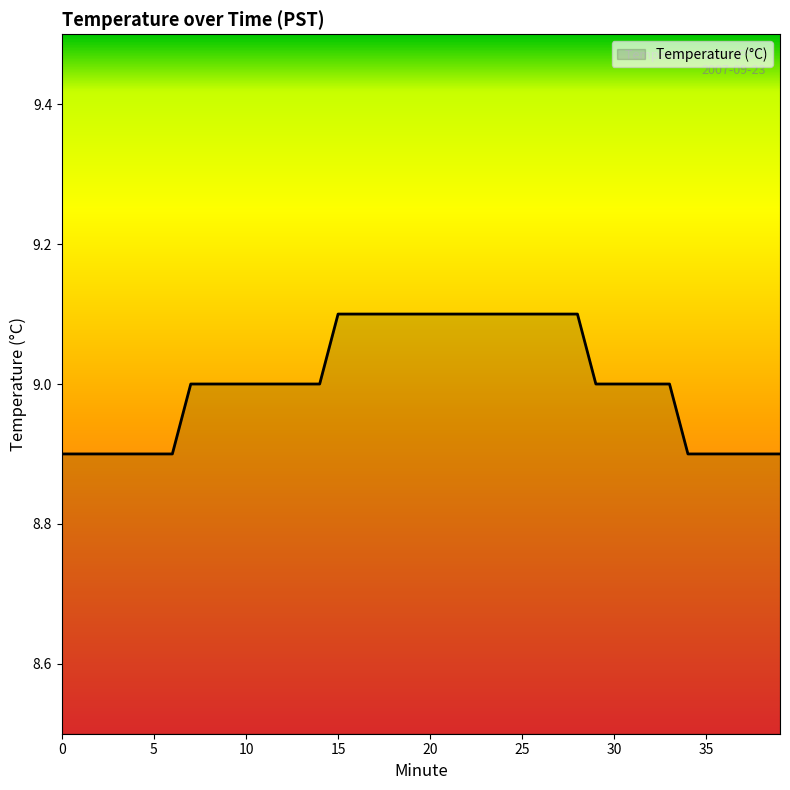

What is the smallest value displayed?

8.9